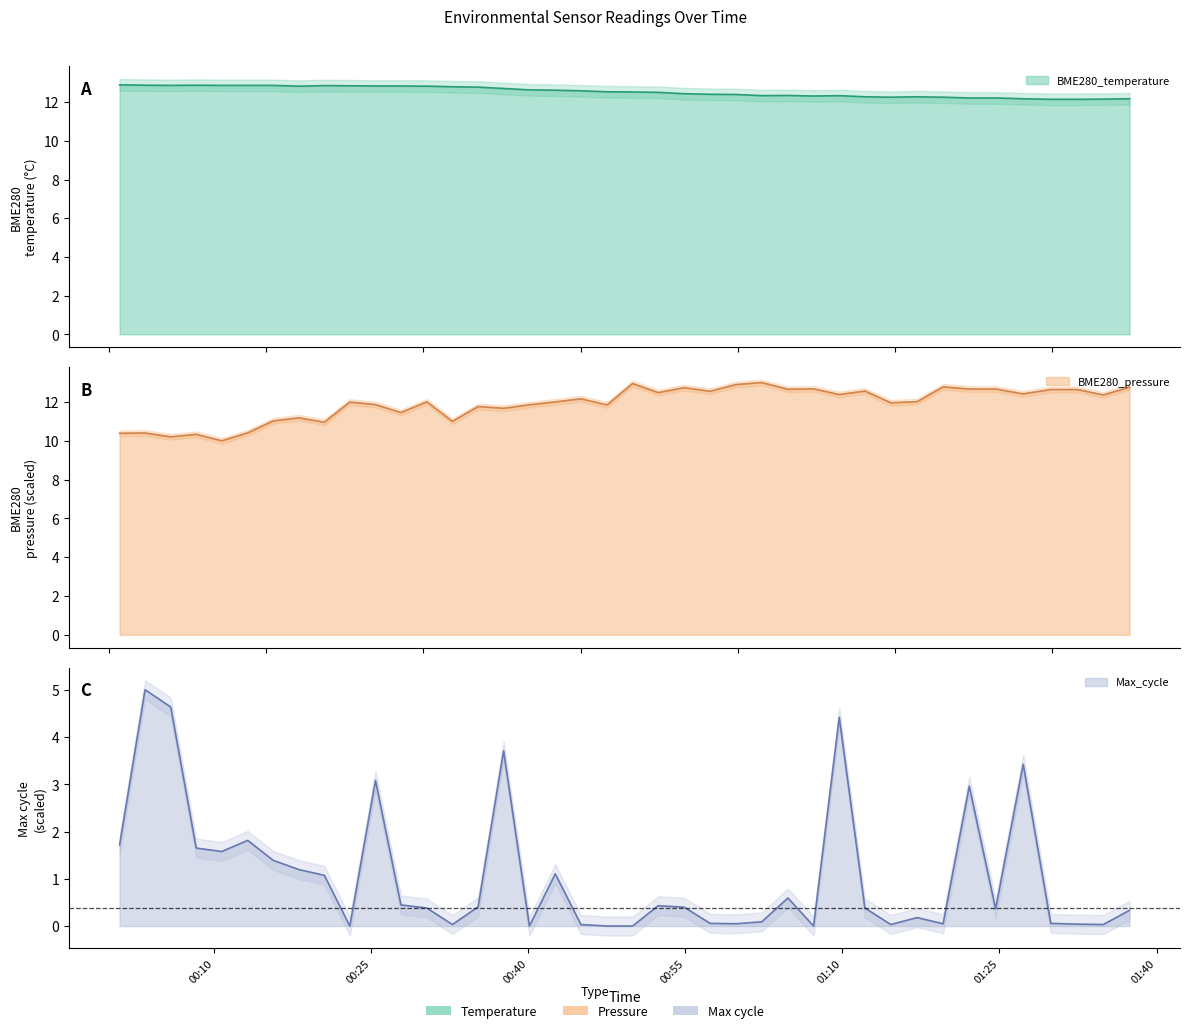

What is the spread (max minus min) of values at 2021/08/11 00:15:39?

1.8